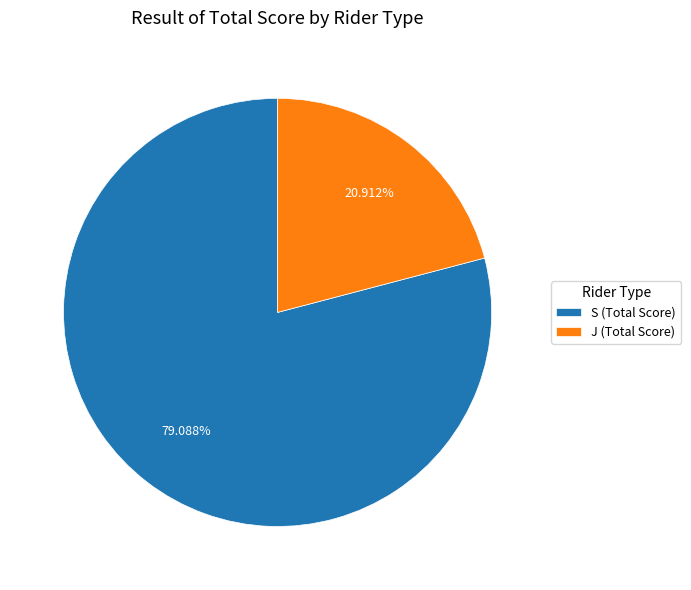

Combined, do S (Total Score) and J (Total Score) account for over 50%?

Yes